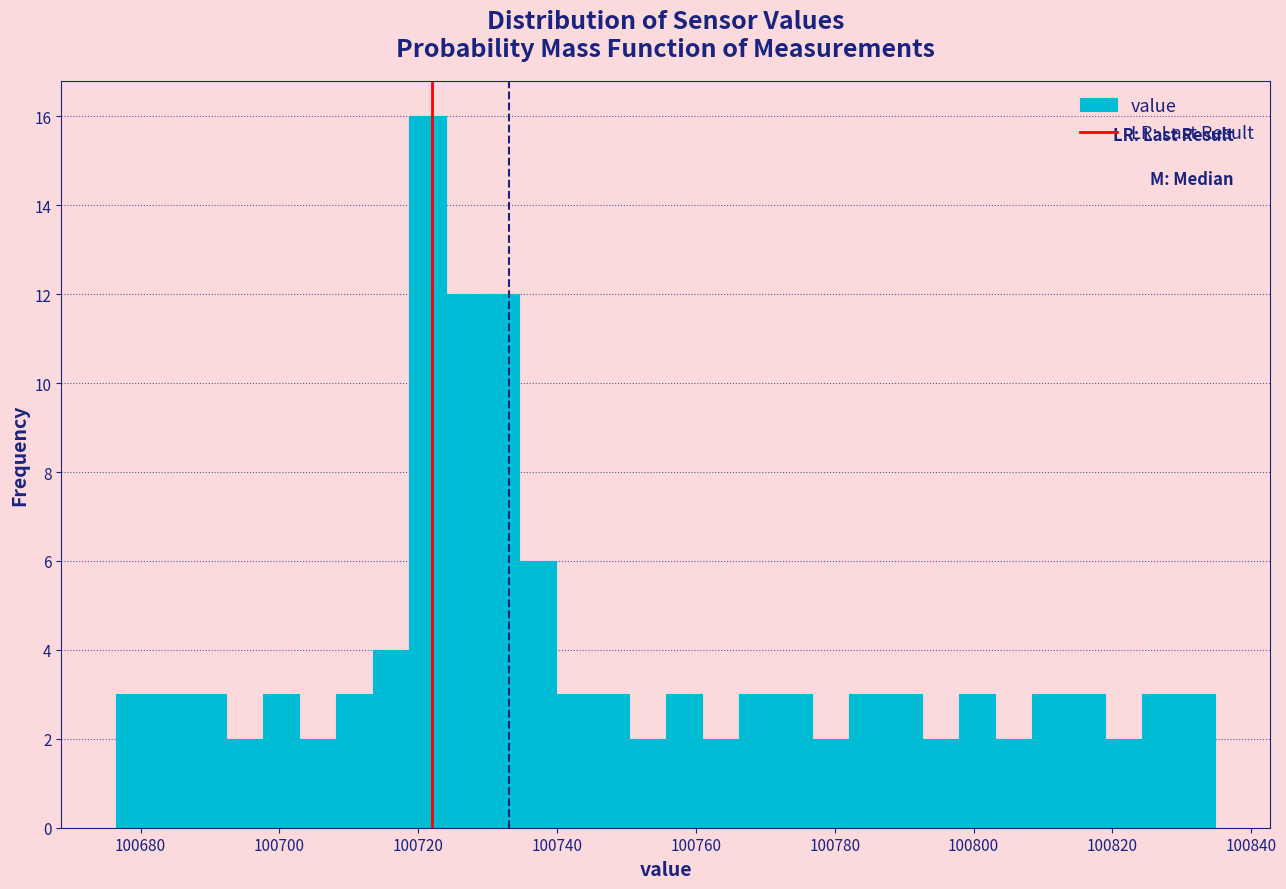

Around what value on the x-axis is the tallest bar? Give the approximate position of its centre, as read against the axis.

100722